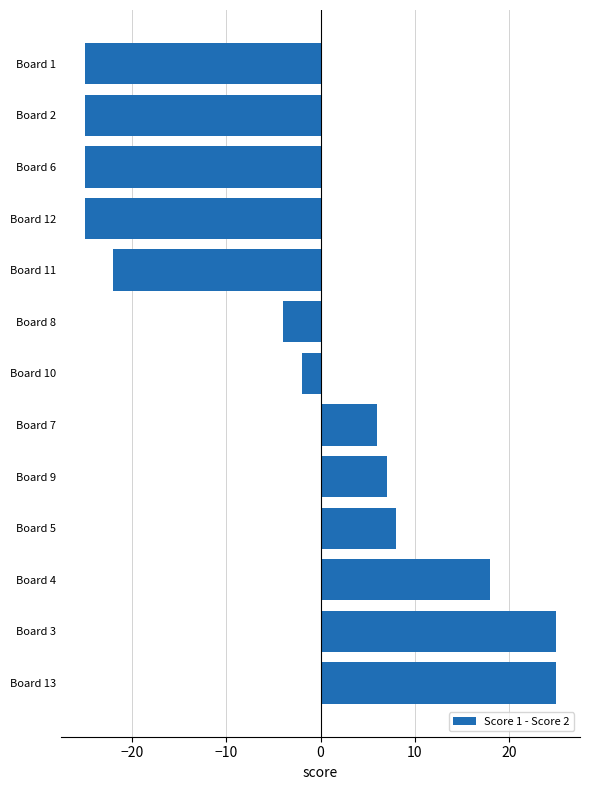

Which has a higher value, Board 6 or Board 7?

Board 7